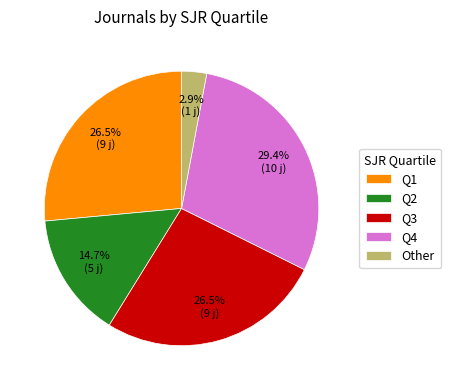

What is the ratio of the value at Q4 to the value at Q2?

2.0